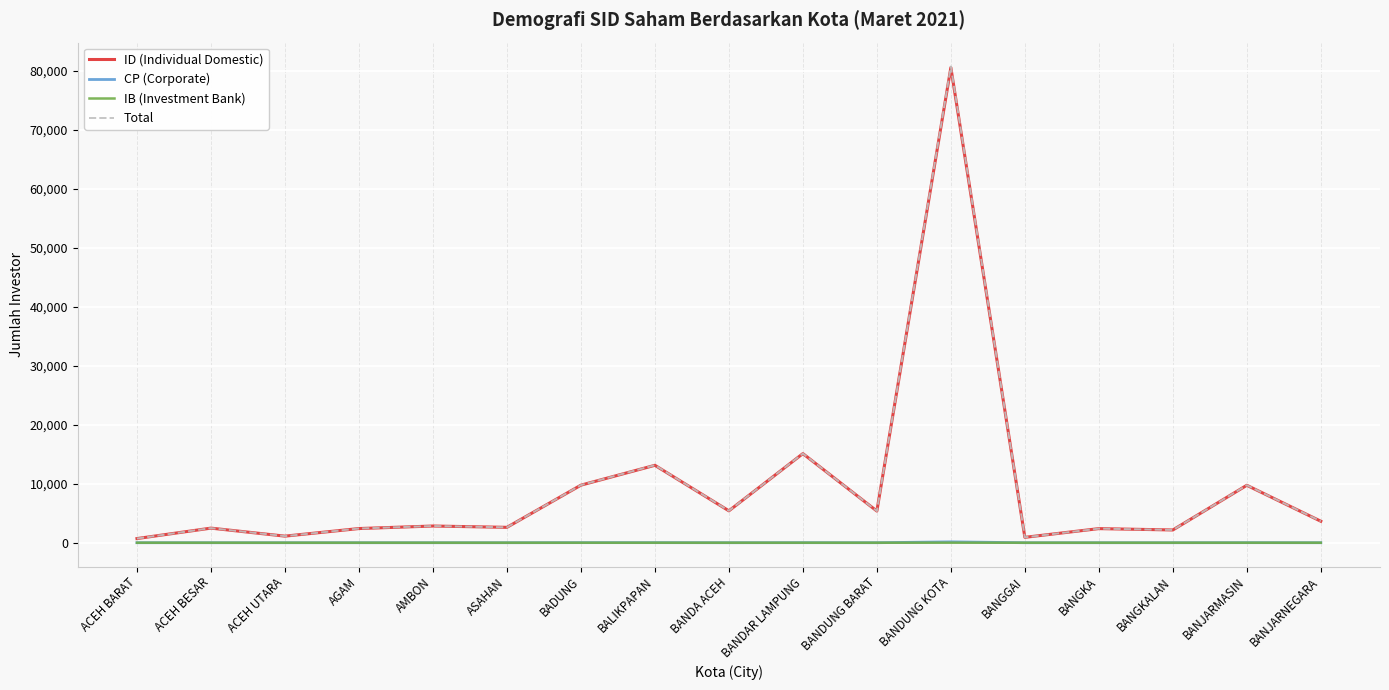

Does the chart have visible grid lines?

Yes